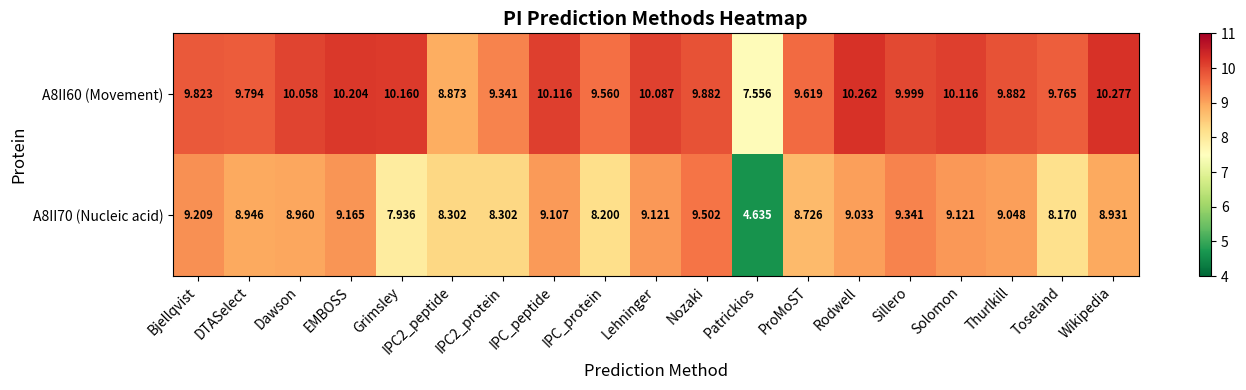

Where does the A8II70 (Nucleic acid) series first go above 8?

Bjellqvist